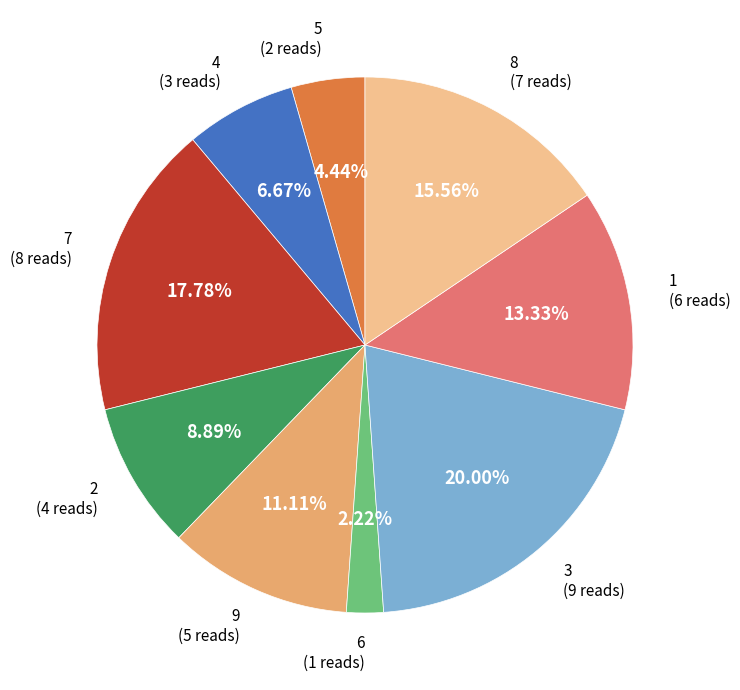

Is there any slice that represents more than half of the pie?

No